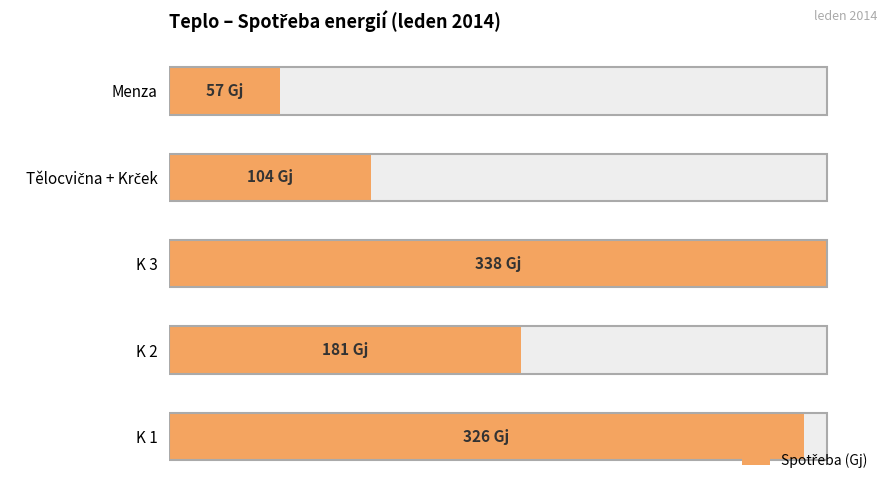

Count the number of values greater than 181.

2